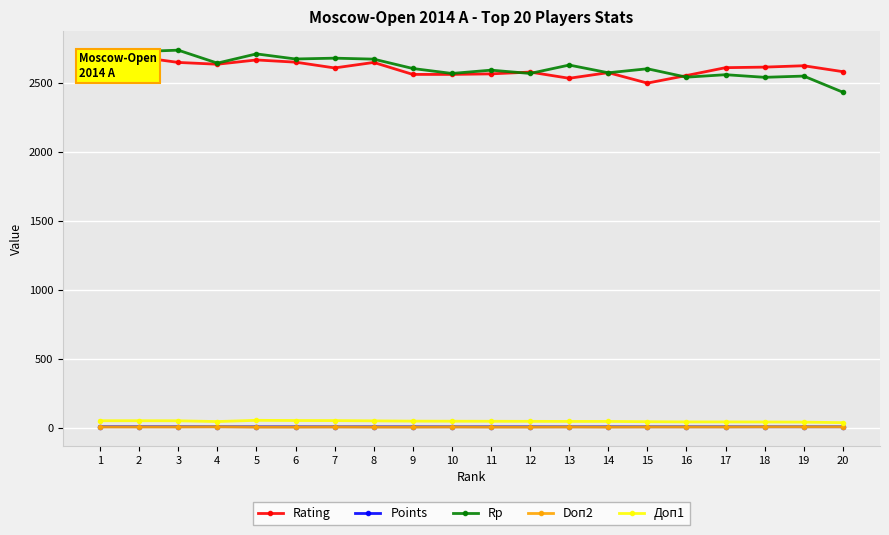

What is the total value across all series at 16?

5153.5